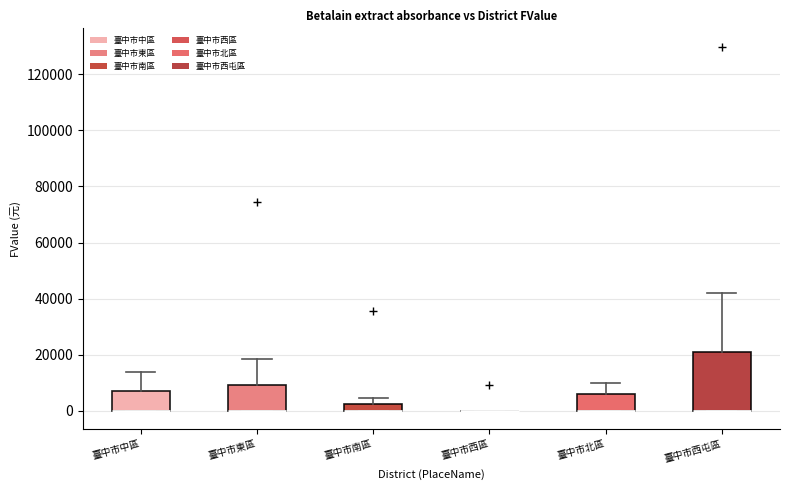

Comparing the boxes themselves (not the whiskers), which one is the tallest?

臺中市西屯區